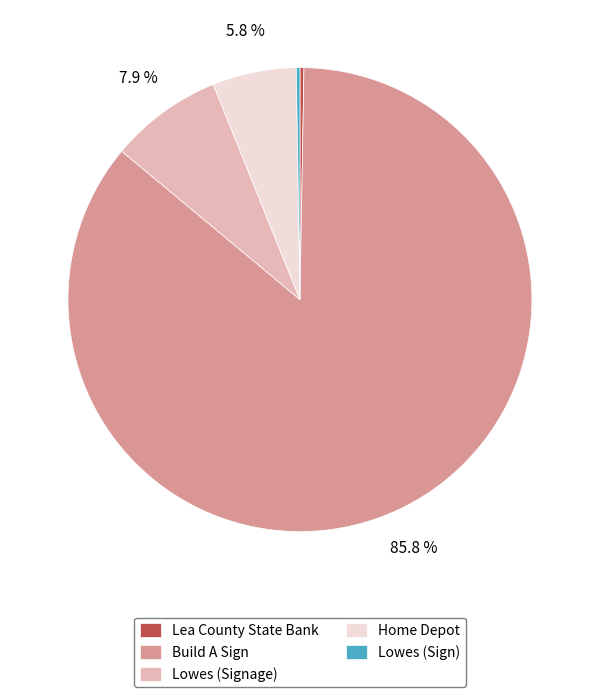

What percentage is NOT represented by Lowes (Signage)?

92.1%